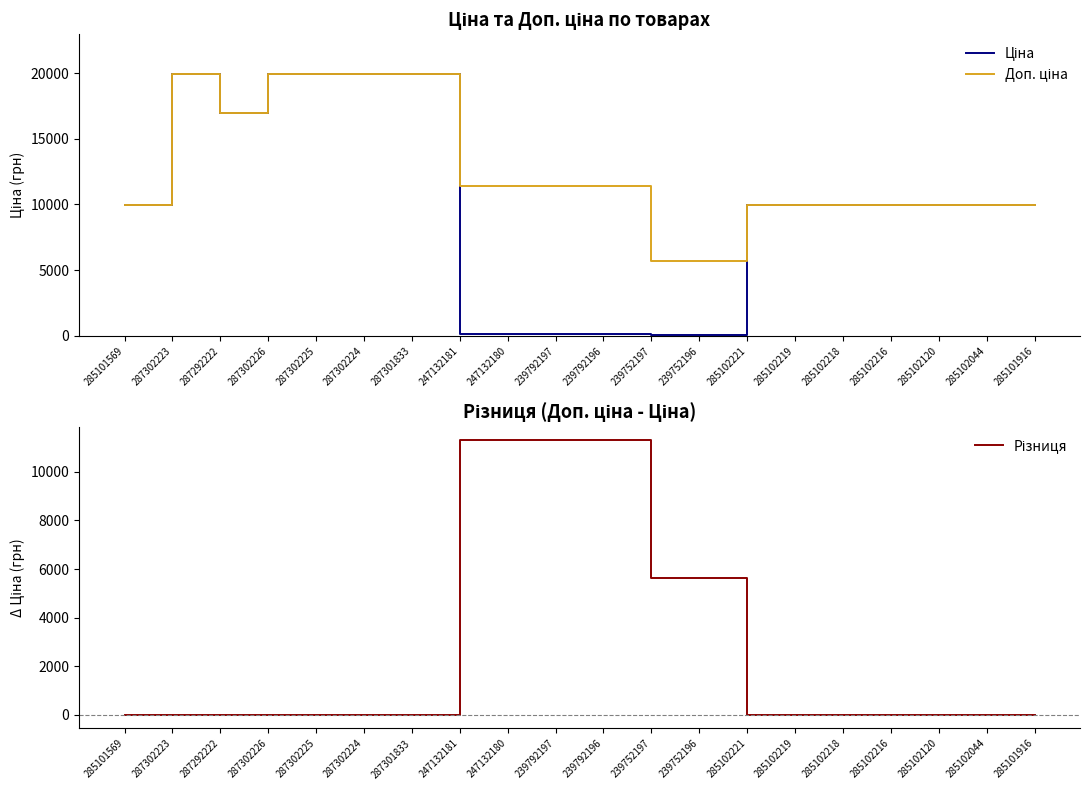

What is the label of the 5th point from the right?

285102218